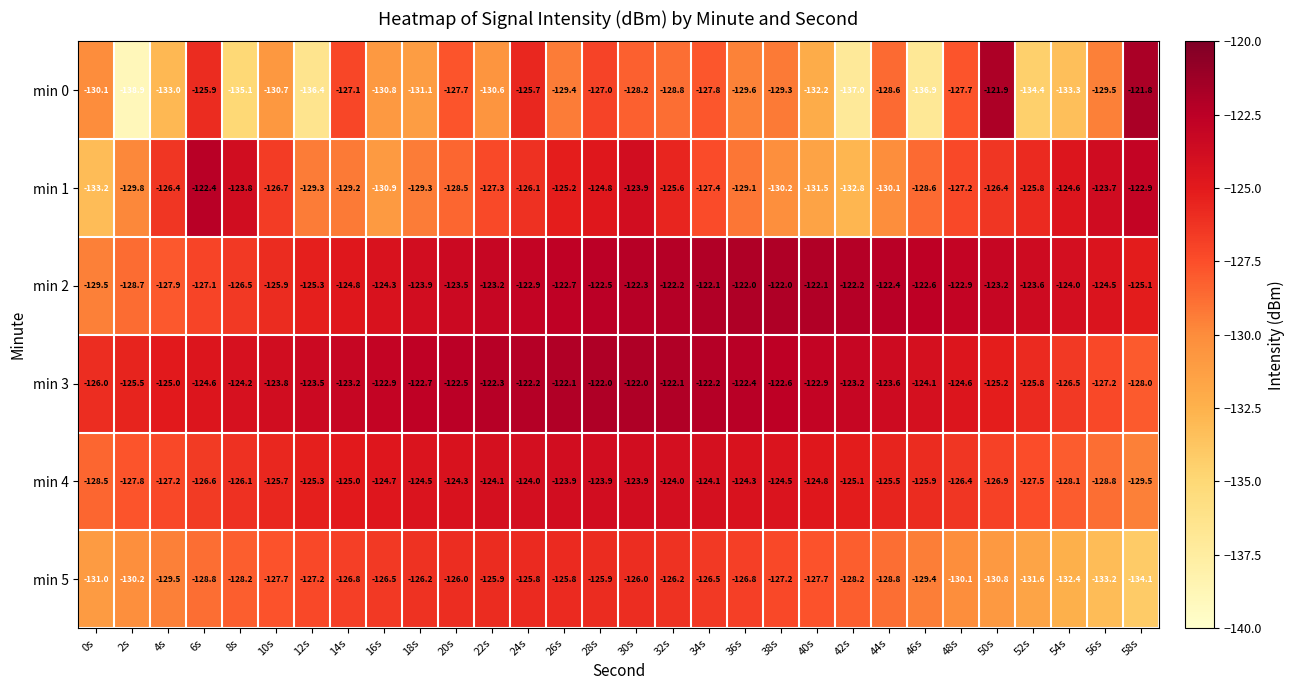

The value of min 4 at 6s is -126.6. True or false?

True